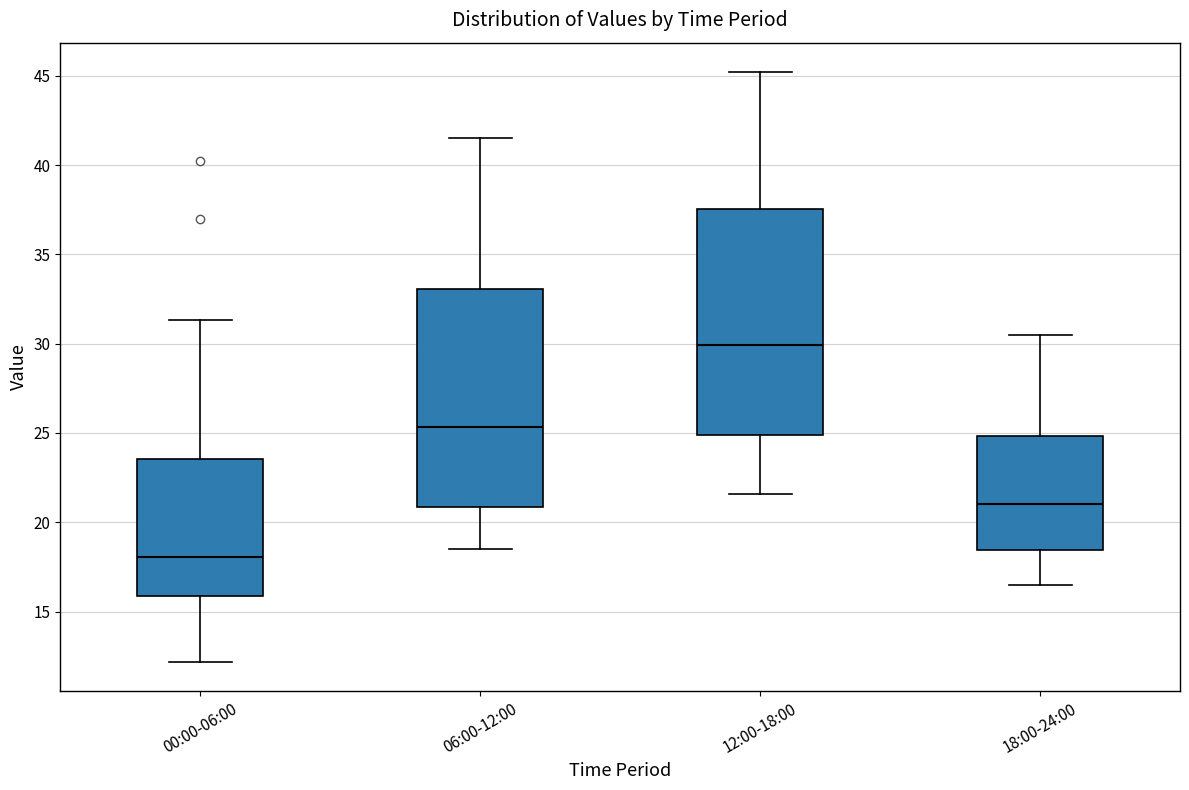

Where does the median line of the box for 12:00-18:00 sit on the y-axis? The values are not printed on the chart, so give them approximately, as read against the axis.

30.0